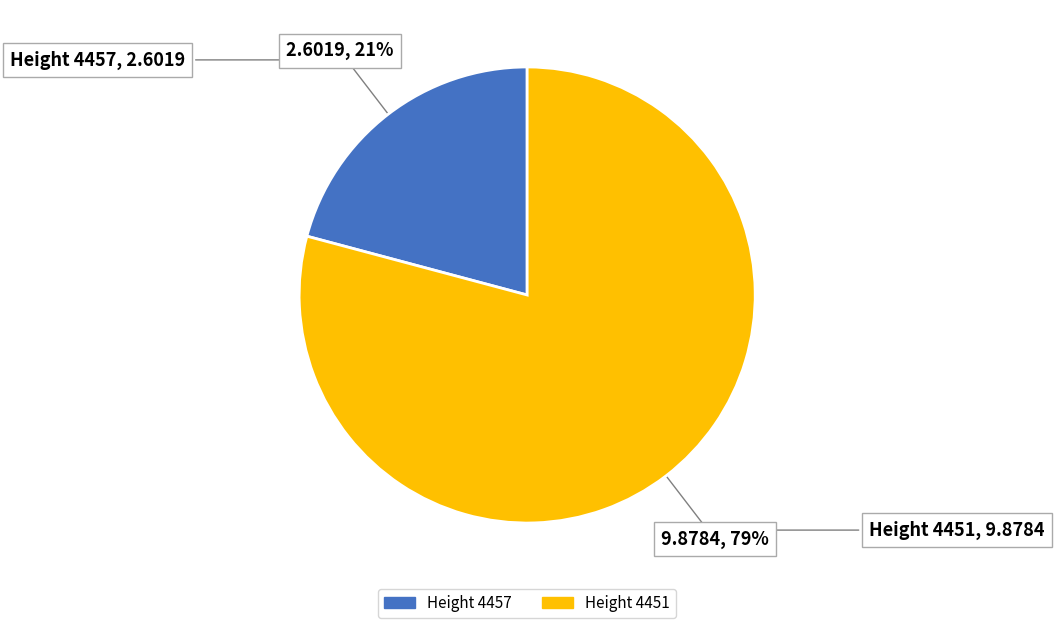

Approximately how many times larger is the value at Height 4451 compared to Height 4457?

3.8